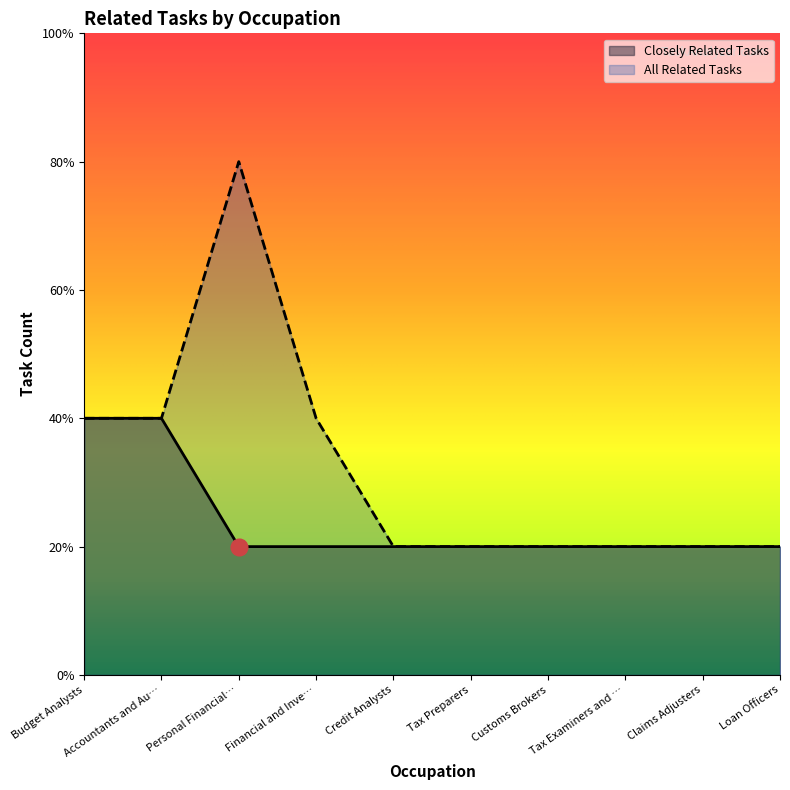

True or false: All Related Tasks and Closely Related Tasks intersect in this chart.

False